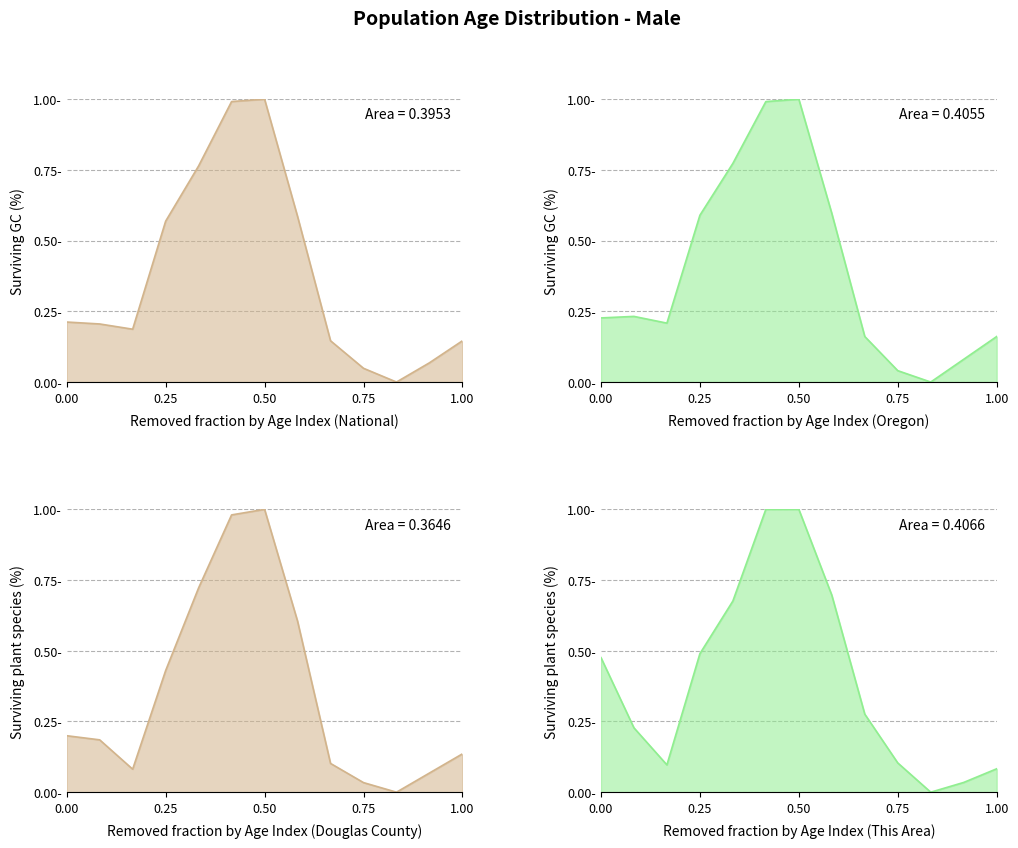

List the series in order of their peak value, highest first.

This Area, Douglas County, Oregon, National